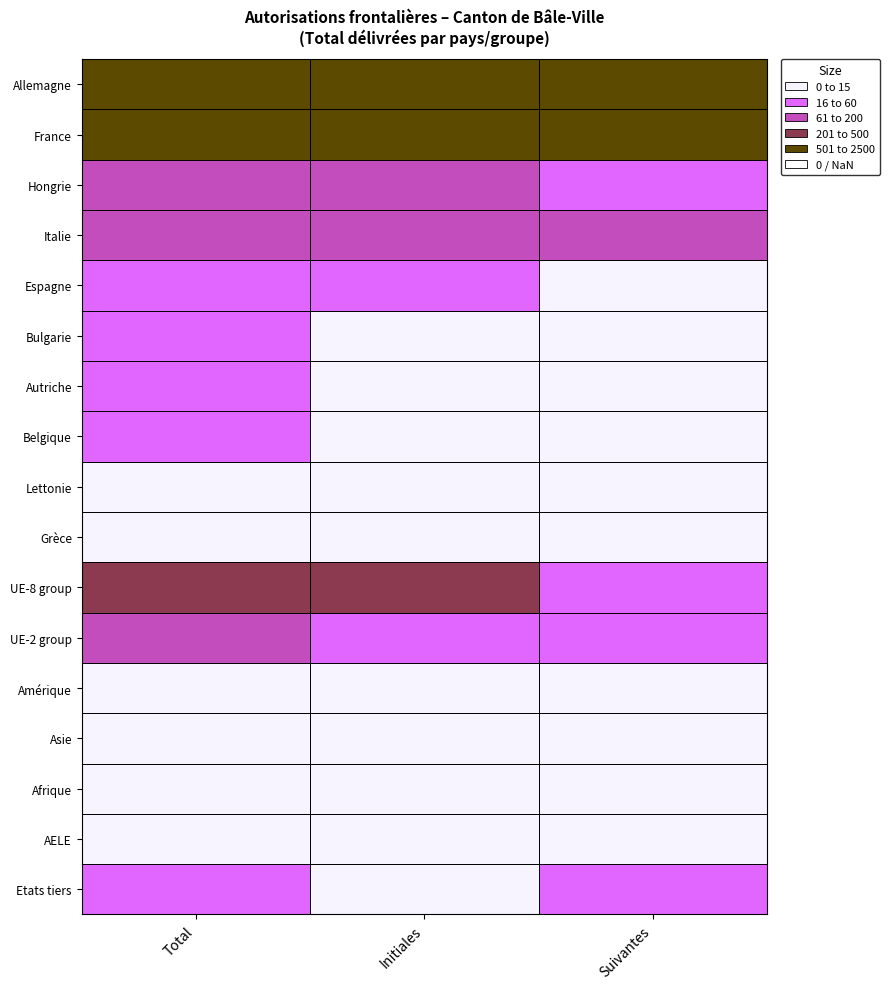

What is the total value across all series at 1?

1995